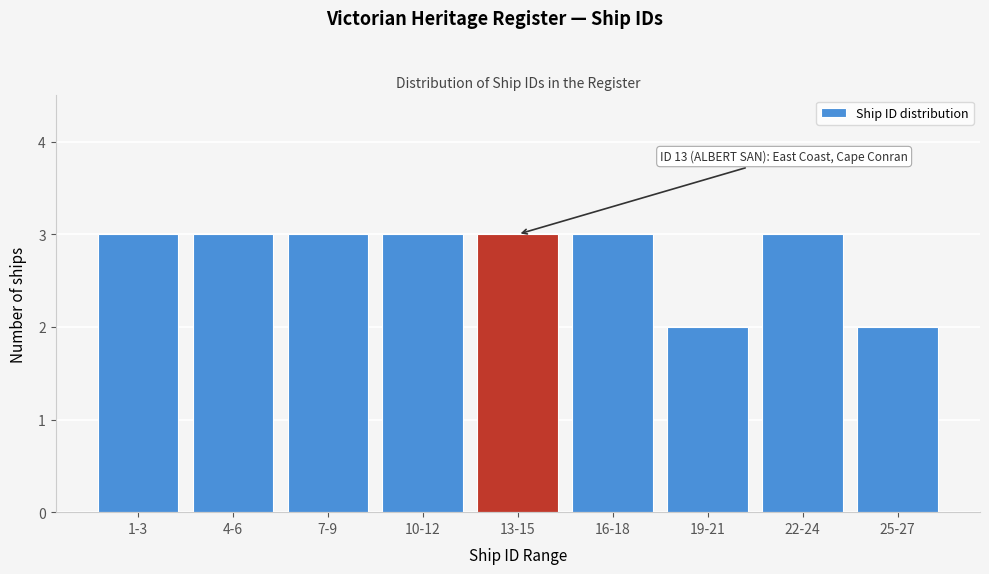

Reading left to right, what are all the values shown in this chart?

1-3=3	4-6=3	7-9=3	10-12=3	13-15=3	16-18=3	19-21=2	22-24=3	25-27=2